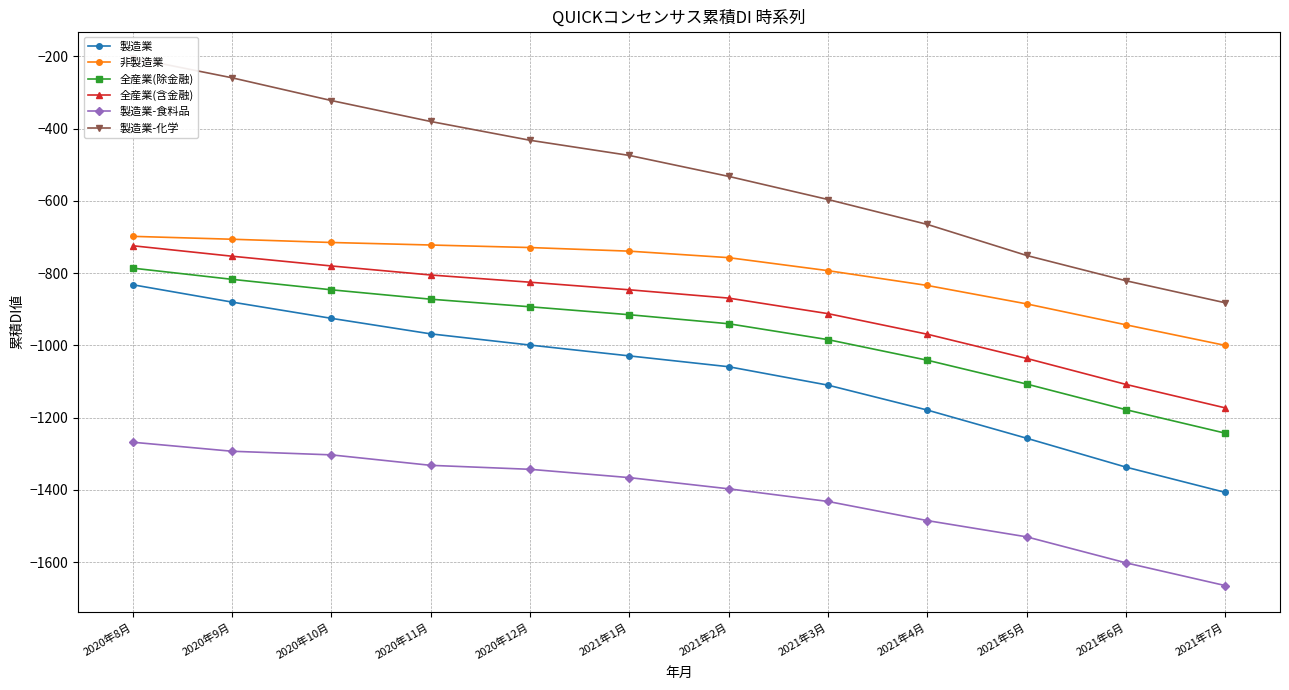

At which label does 製造業-食料品 reach its minimum?

2021年7月